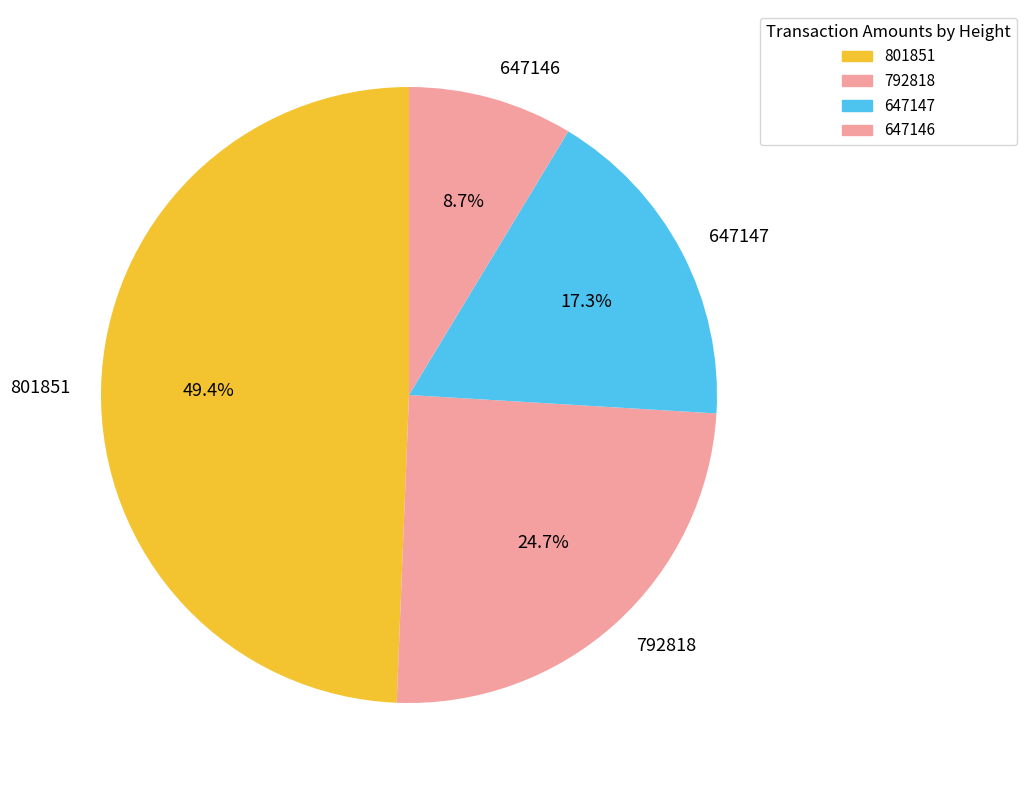

To the nearest percent, what is the combined percentage of 792818 and 647147?

42%